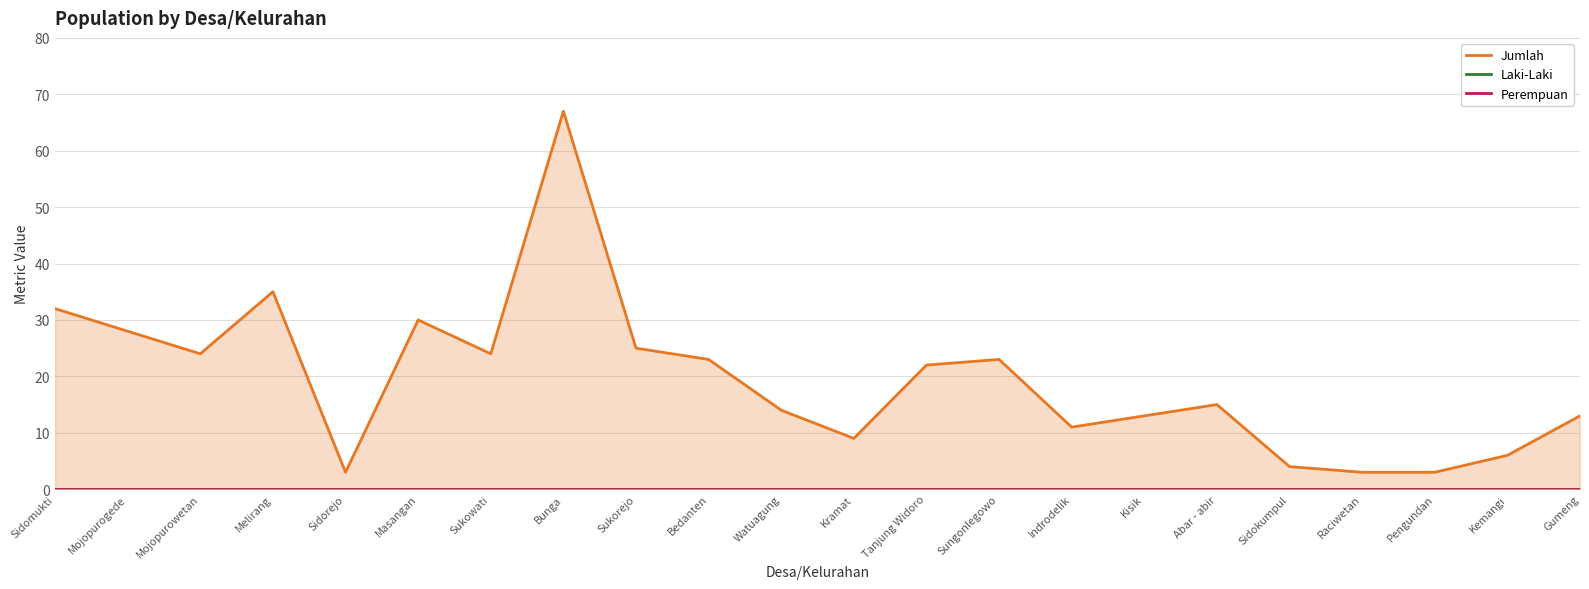

What is the spread (max minus min) of values at Kemangi?

6